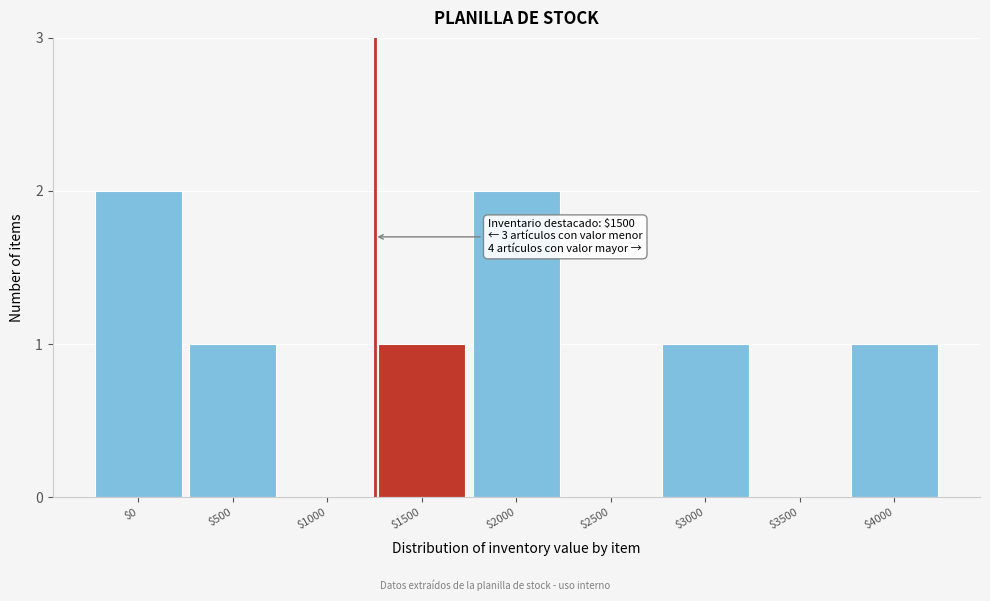

The value at $3000 is 1. True or false?

True